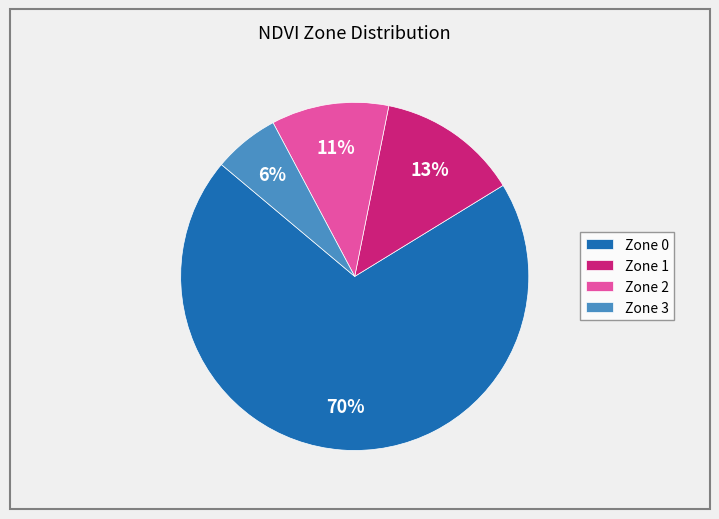

What percentage is the Zone 2 slice, to the nearest percent?

11%